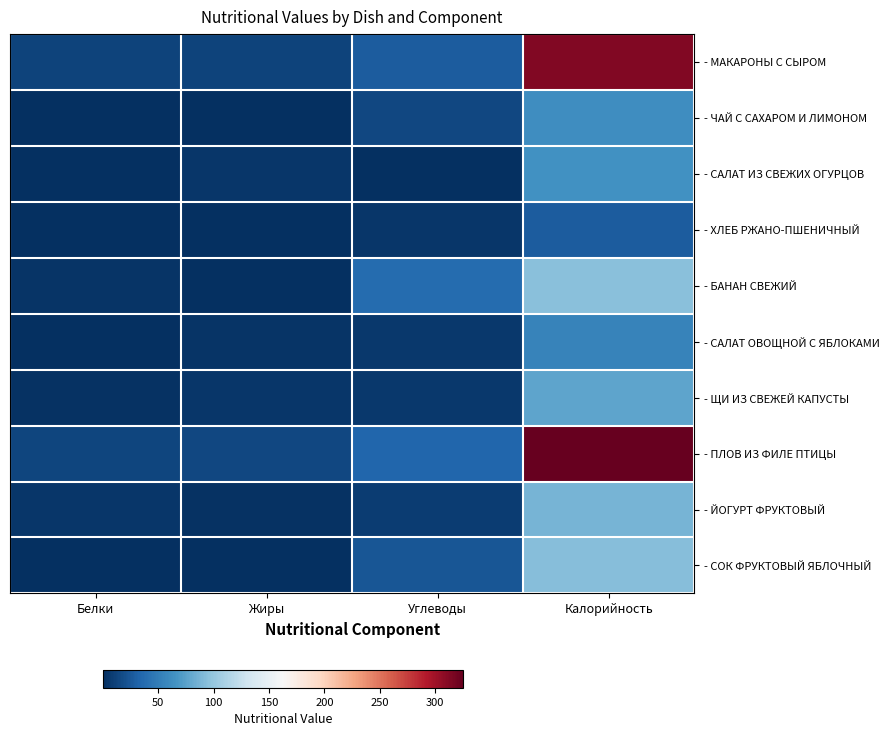

Reading left to right, extract all data points from this chart.

- МАКАРОНЫ С СЫРОМ: Белки=12.6	Жиры=12.1	Углеводы=27.6	Калорийность=313.0
- ЧАЙ С САХАРОМ И ЛИМОНОМ: Белки=0.3	Жиры=0.1	Углеводы=15.2	Калорийность=62.0
- САЛАТ ИЗ СВЕЖИХ ОГУРЦОВ: Белки=0.5	Жиры=5.1	Углеводы=1.0	Калорийность=64.0
- ХЛЕБ РЖАНО-ПШЕНИЧНЫЙ: Белки=1.2	Жиры=0.6	Углеводы=5.0	Калорийность=27.0
- БАНАН СВЕЖИЙ: Белки=2.7	Жиры=0.9	Углеводы=37.8	Калорийность=95.0
- САЛАТ ОВОЩНОЙ С ЯБЛОКАМИ: Белки=0.9	Жиры=3.2	Углеводы=5.3	Калорийность=54.0
- ЩИ ИЗ СВЕЖЕЙ КАПУСТЫ: Белки=2.5	Жиры=4.5	Углеводы=6.4	Калорийность=77.0
- ПЛОВ ИЗ ФИЛЕ ПТИЦЫ: Белки=13.2	Жиры=14.6	Углеводы=33.8	Калорийность=325.0
- ЙОГУРТ ФРУКТОВЫЙ: Белки=5.0	Жиры=2.5	Углеводы=8.5	Калорийность=87.0
- СОК ФРУКТОВЫЙ ЯБЛОЧНЫЙ: Белки=0.2	Жиры=0.2	Углеводы=23.8	Калорийность=93.0